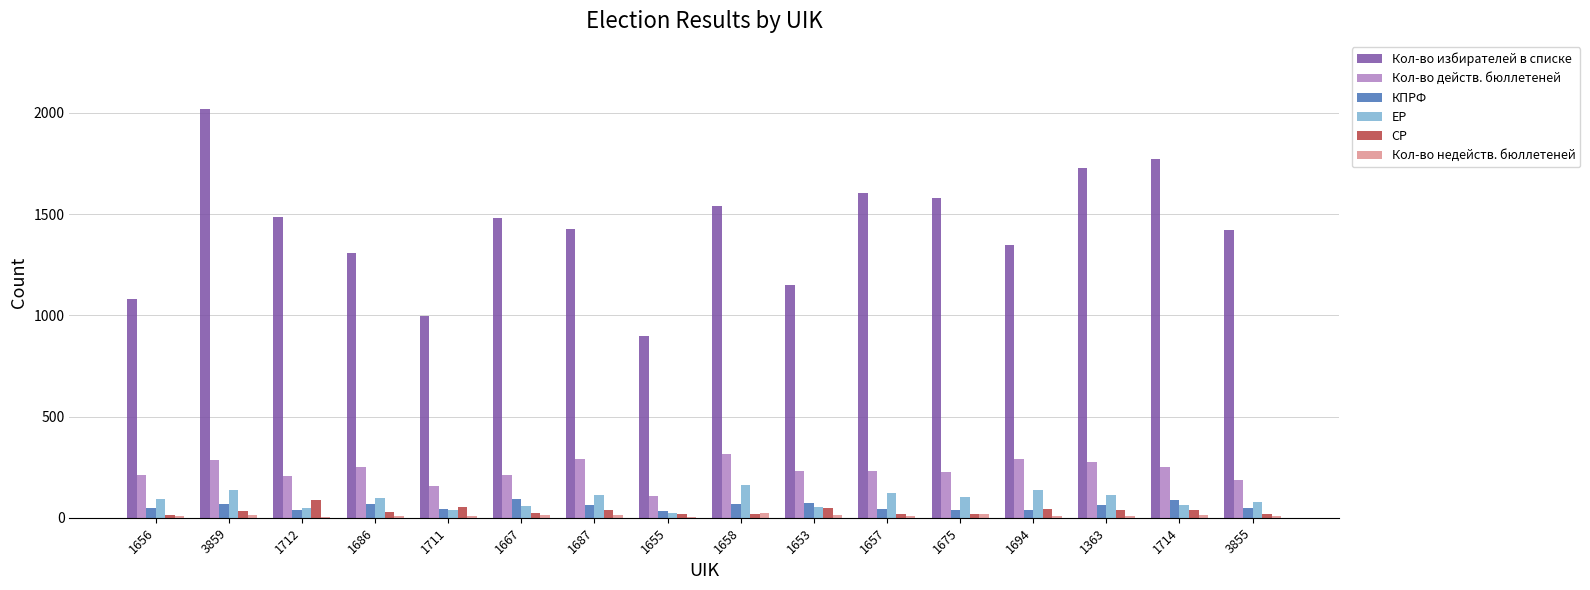

The Кол-во избирателей в списке series shows 1420 at 3855. True or false?

True